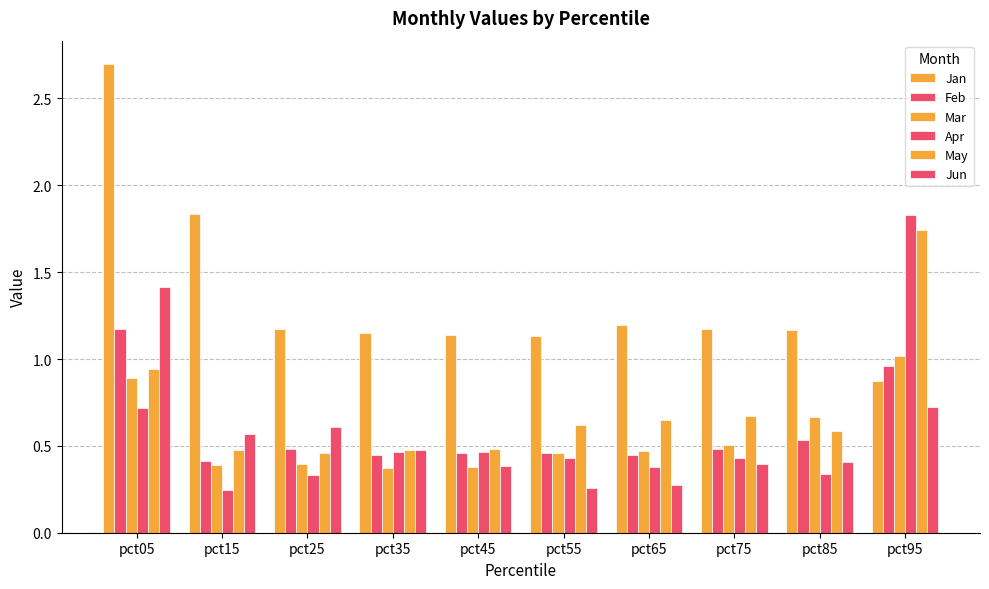

The May series shows 0.5 at pct15. True or false?

True